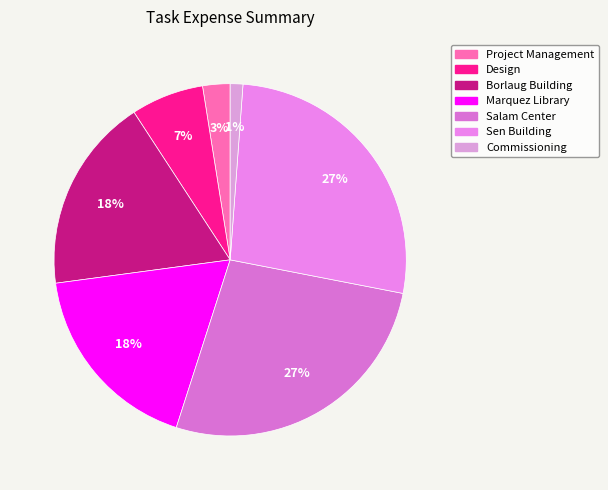

True or false: Project Management accounts for 3% of the total.

True